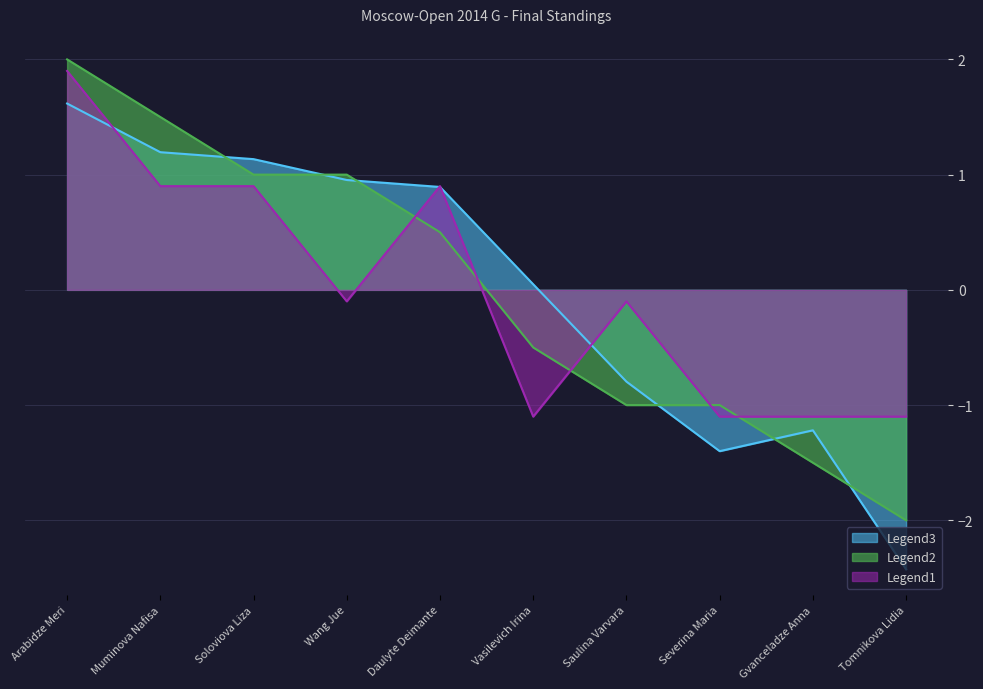

What is the value of the Points point at the 10th from the left?

-2.0